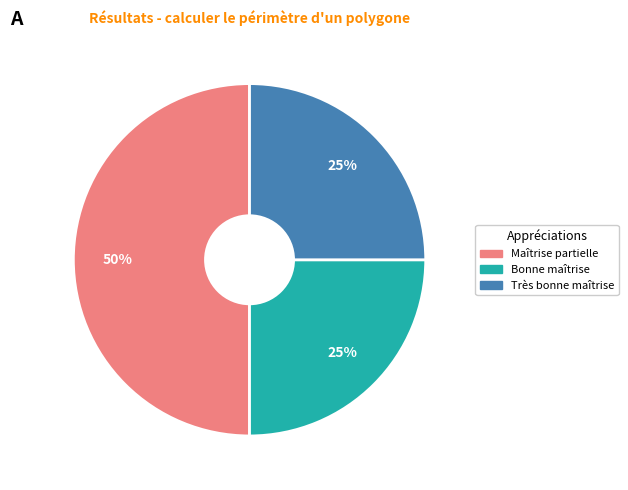

Does Bonne maîtrise account for over 50% of the chart?

No